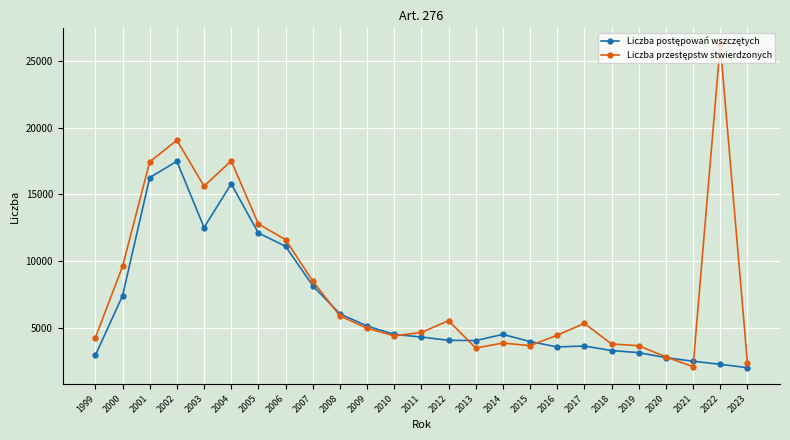

At which category is the sum across all series the highest?

2002